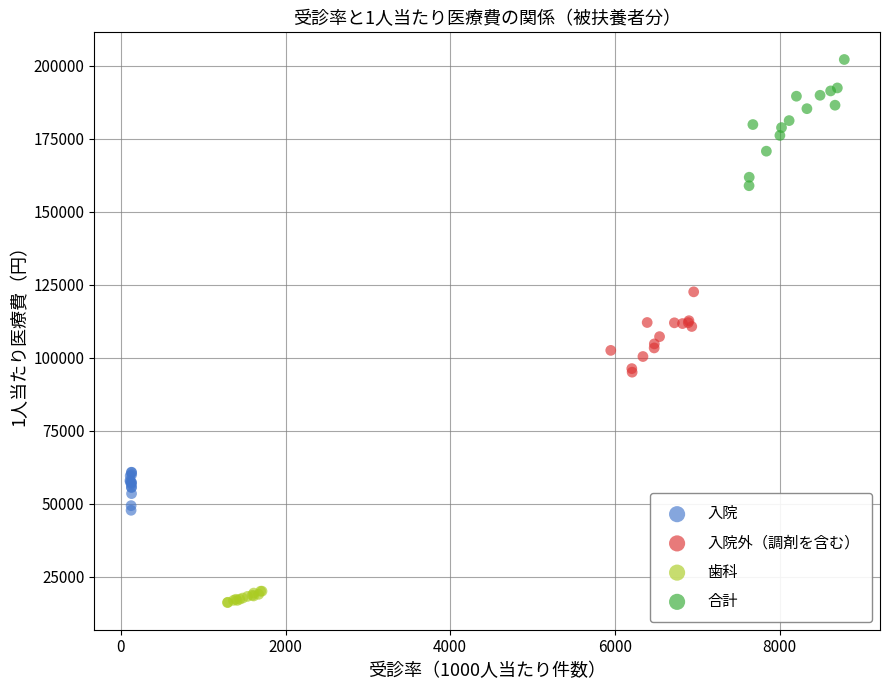

Which series has the widest spread of Y values?

合計